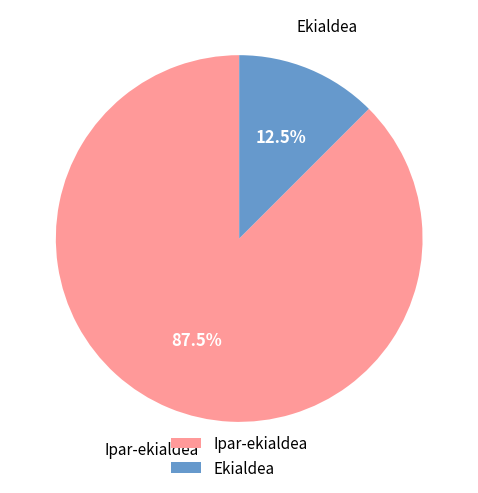

To the nearest percent, what is the combined percentage of Ipar-ekialdea and Ekialdea?

100%